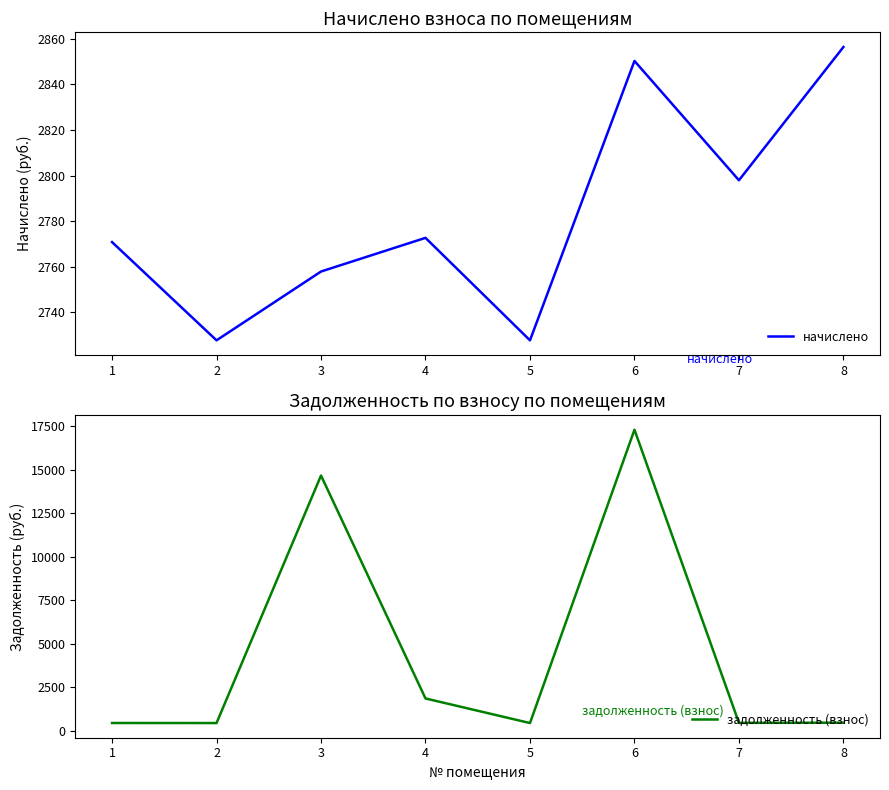

Rank the series by their average value, from lowest to highest.

начислено, задолженность (взнос)